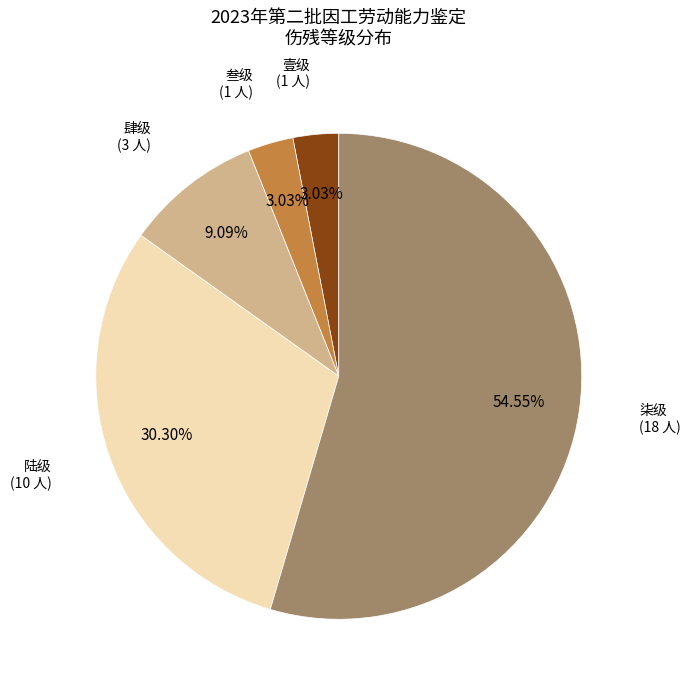

Which slice is the largest?

柒级